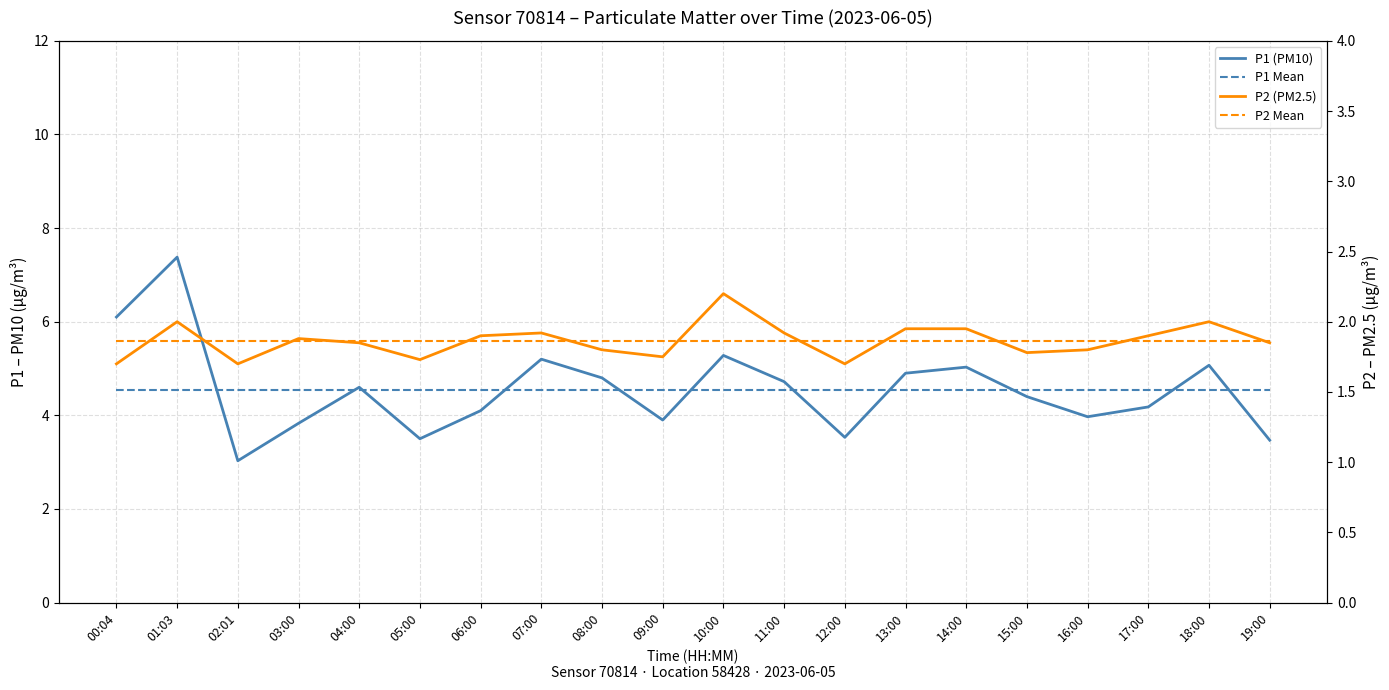

What is the difference between the highest and lowest values at 09:00?

2.8